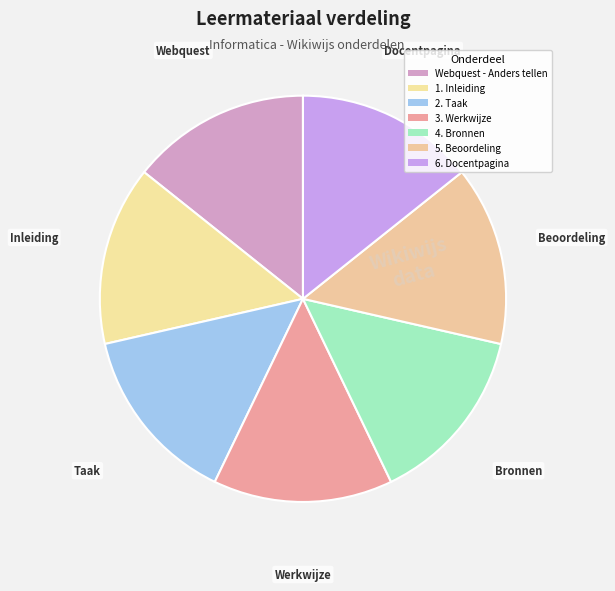

Between 1. Inleiding and 5. Beoordeling, which is larger?

5. Beoordeling